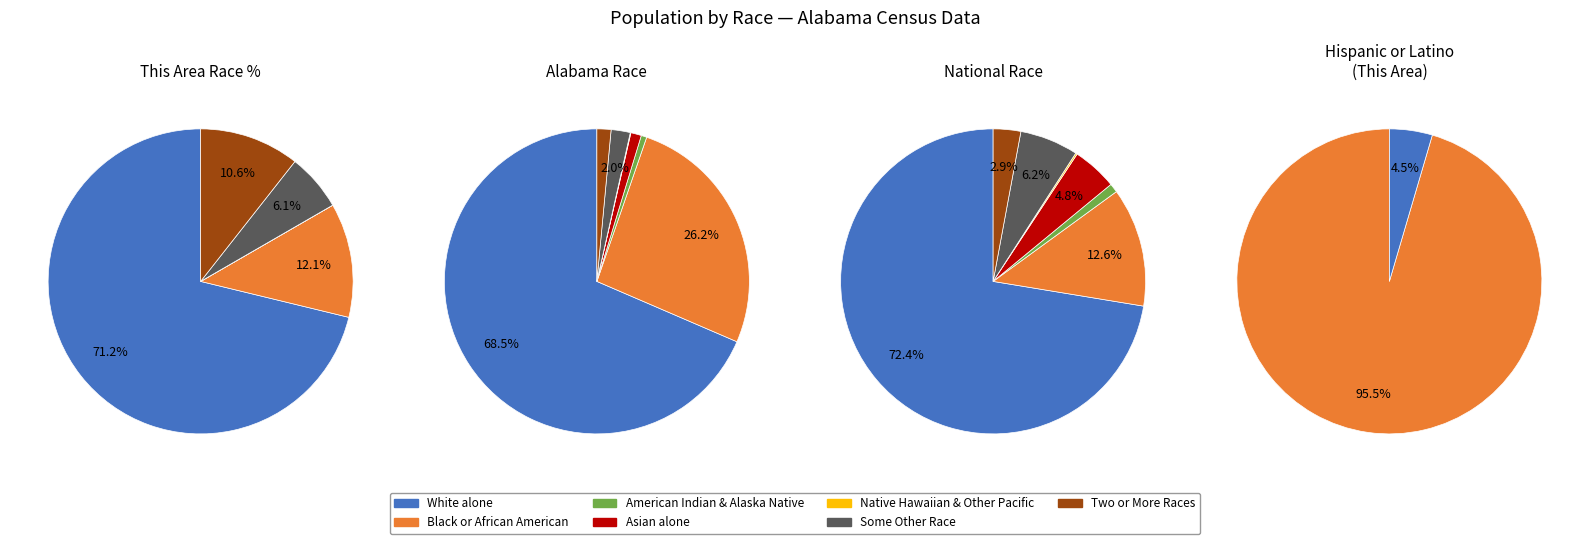

Which has a higher value, American Indian and Alaska Native or White alone?

White alone